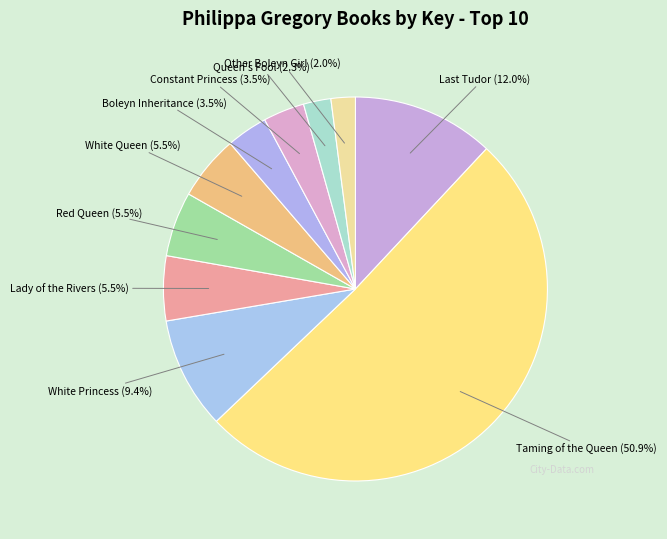

Which has a higher value, Boleyn Inheritance or Red Queen?

Red Queen